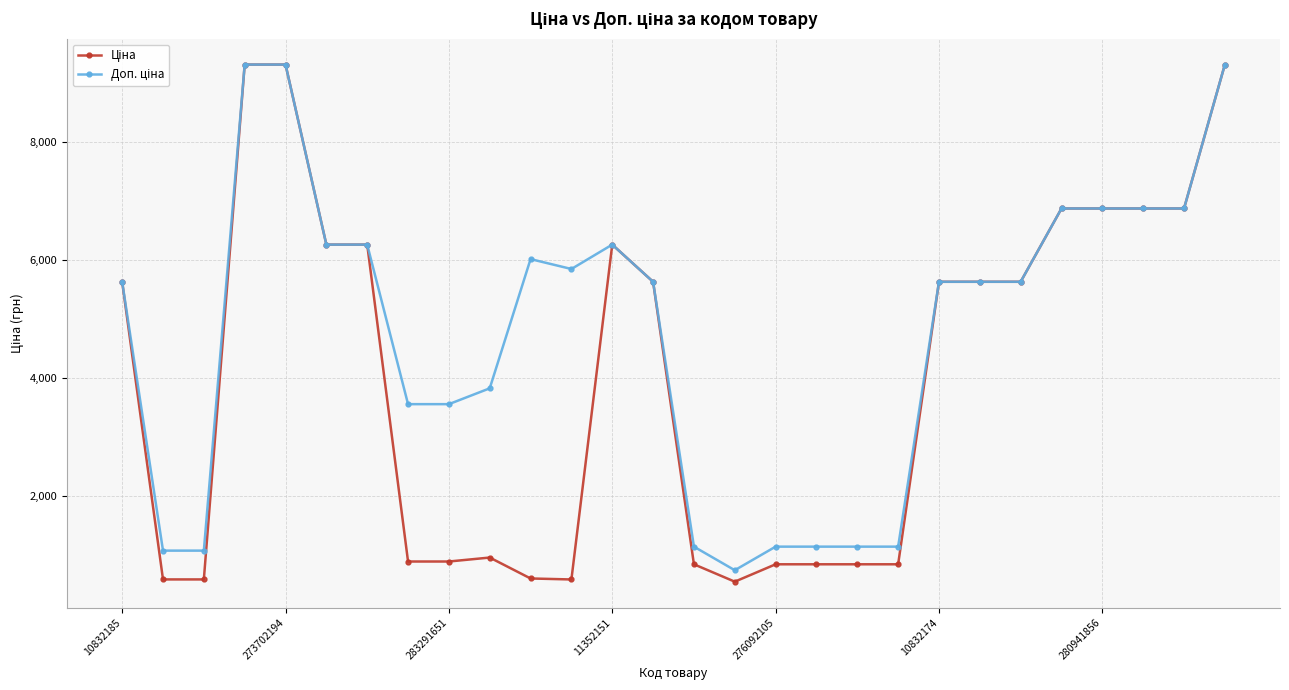

At how many categories does at least one series exceed 2780?

20